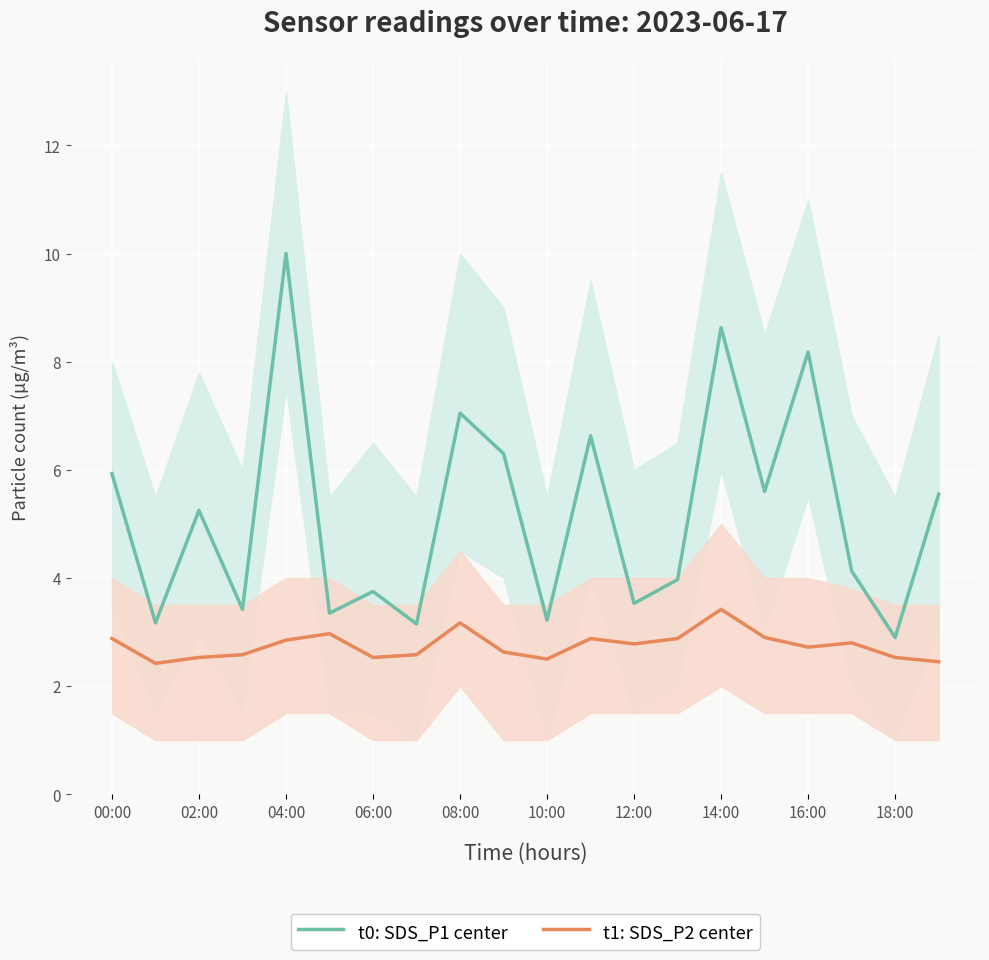

Which series has the largest total across all categories?

t0: SDS_P1 center